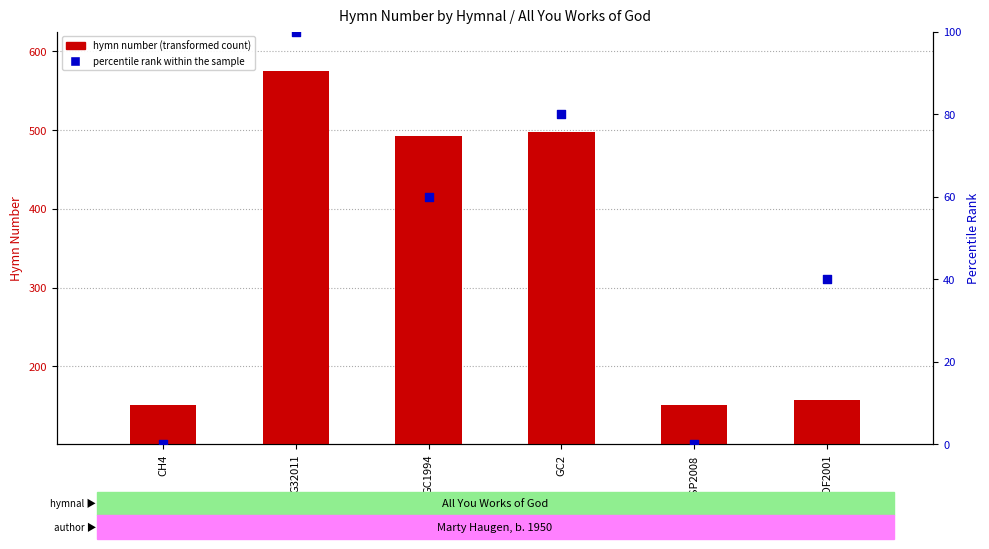

Which series has the widest spread of Y values?

hymn number (transformed count)